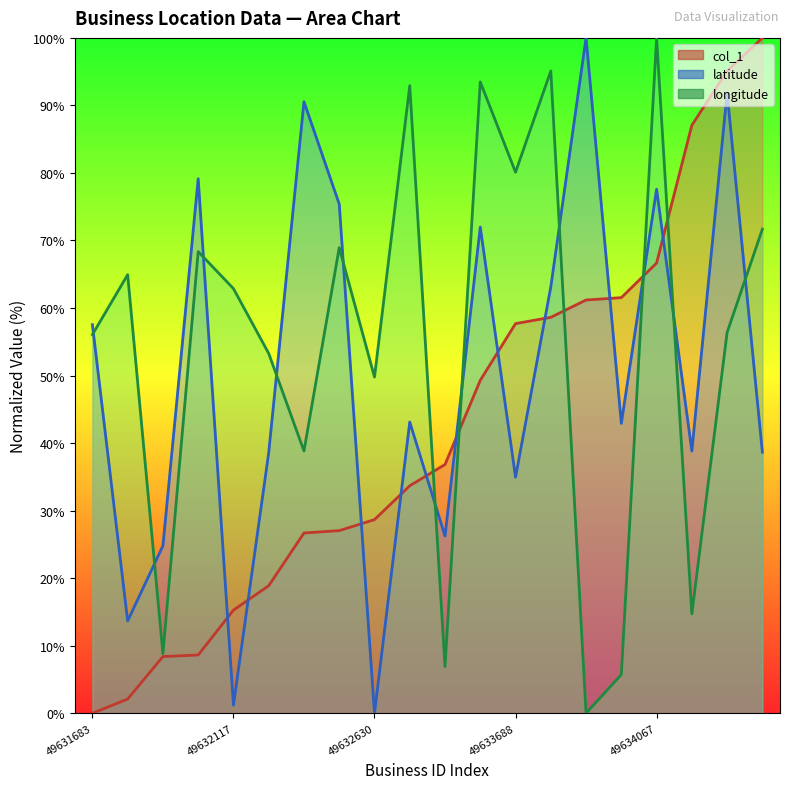

True or false: latitude has more than 0 points higher than both neighbors.

True